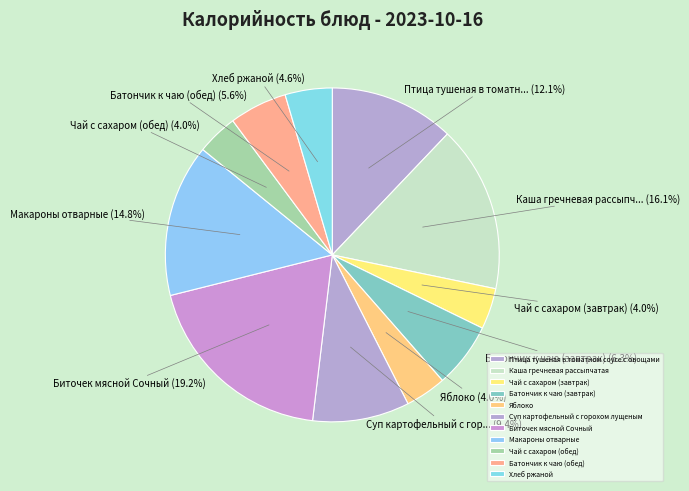

Count the number of slices in the pie.

11